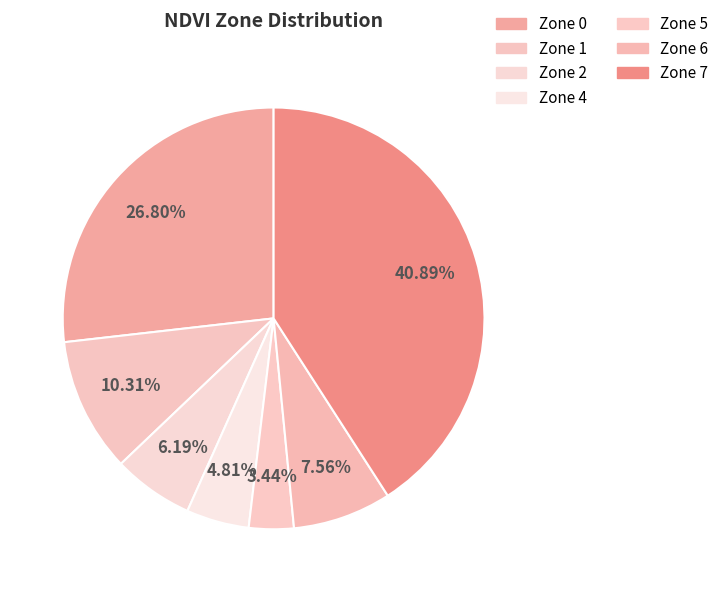

Count the number of slices in the pie.

7